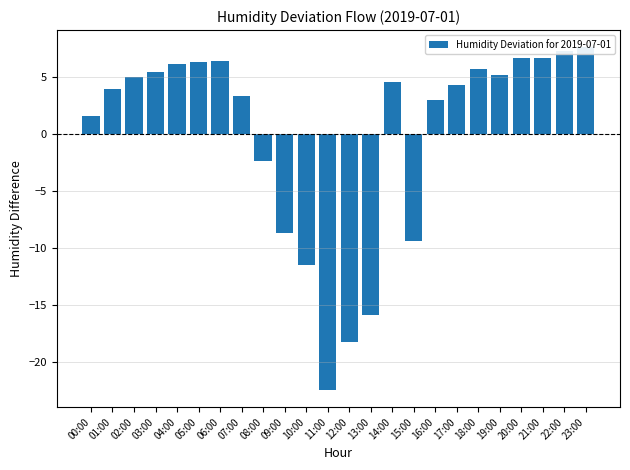

Rank the categories by value from lowest to highest.

11:00, 12:00, 13:00, 10:00, 15:00, 09:00, 08:00, 00:00, 16:00, 07:00, 01:00, 17:00, 14:00, 02:00, 19:00, 03:00, 18:00, 04:00, 05:00, 06:00, 20:00, 21:00, 22:00, 23:00